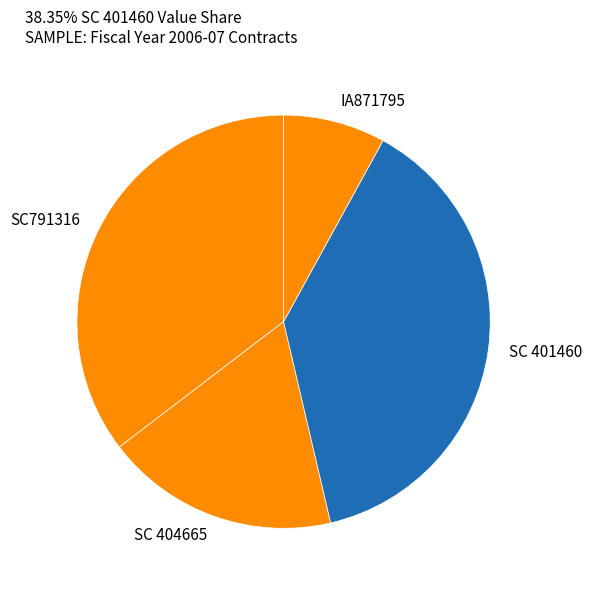

How many slices are in this pie chart?

4